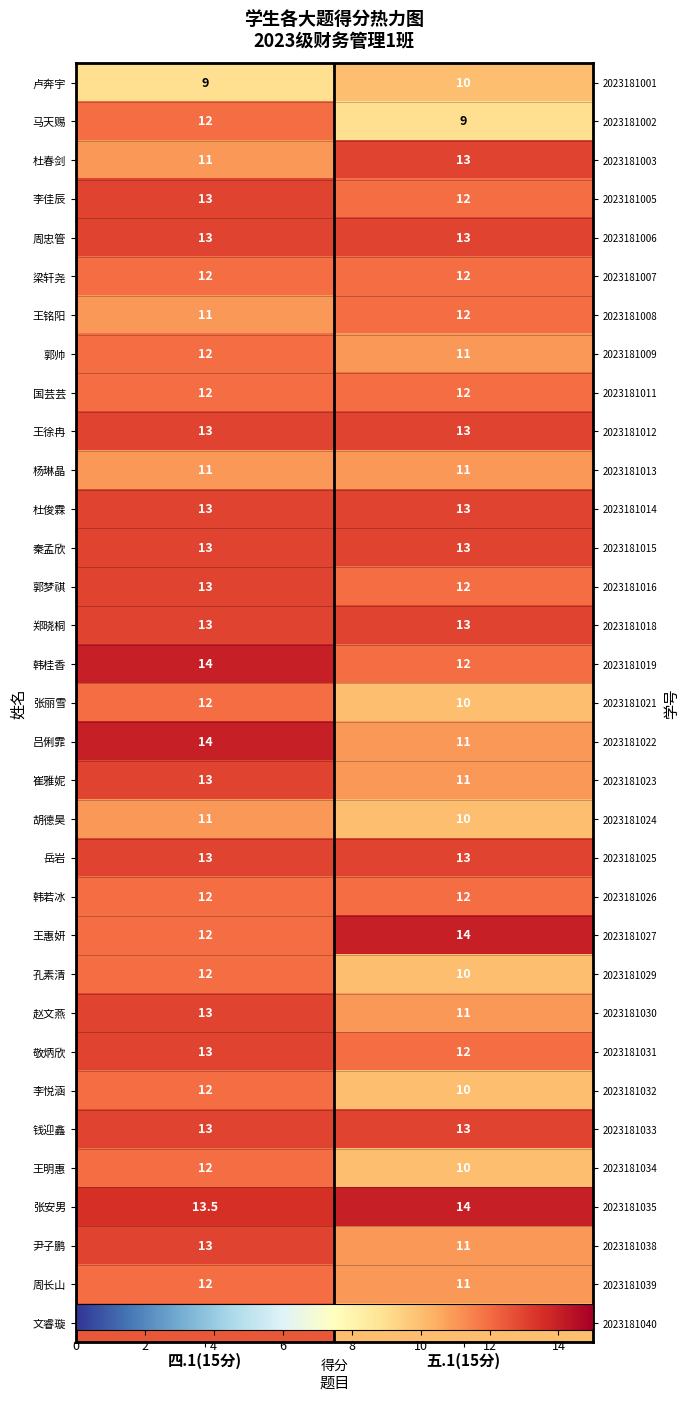

Is it true that 李悦涵 equals 10.0 at 五.1(15分)?

True